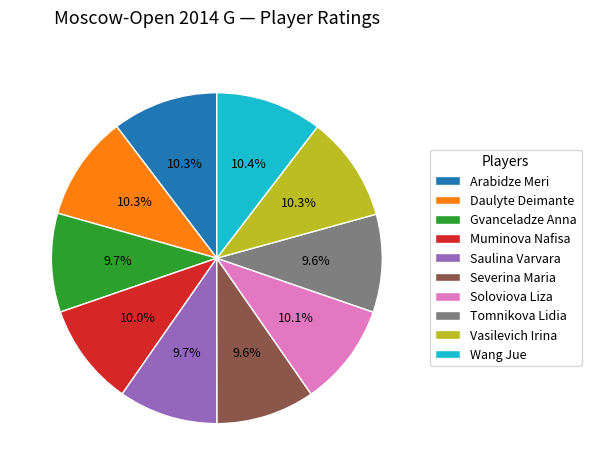

Is there a majority slice in this chart?

No